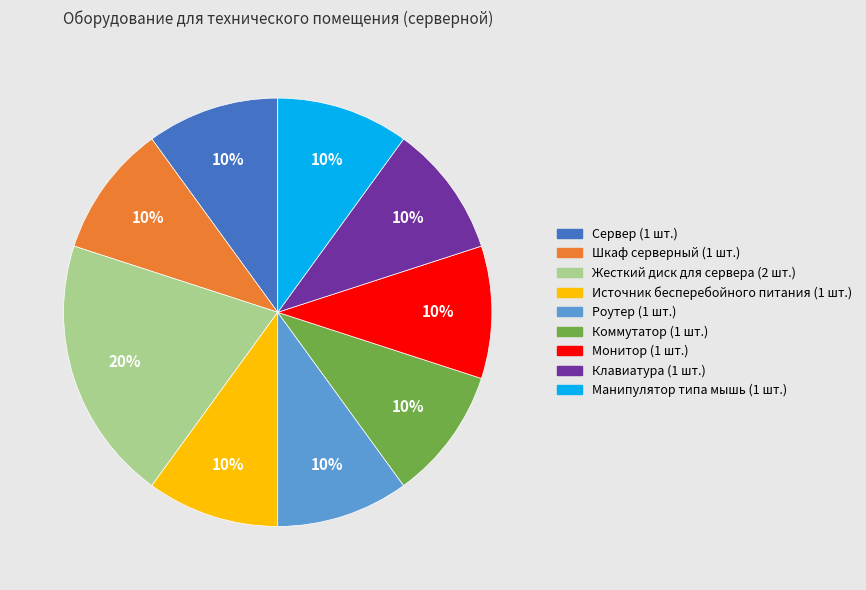

Approximately how many times larger is the value at Шкаф серверный compared to Клавиатура?

1.0